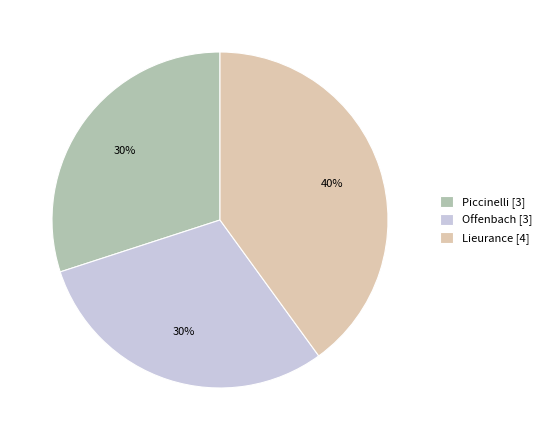

Do Offenbach [3] and Lieurance [4] together represent more than half of the pie?

Yes